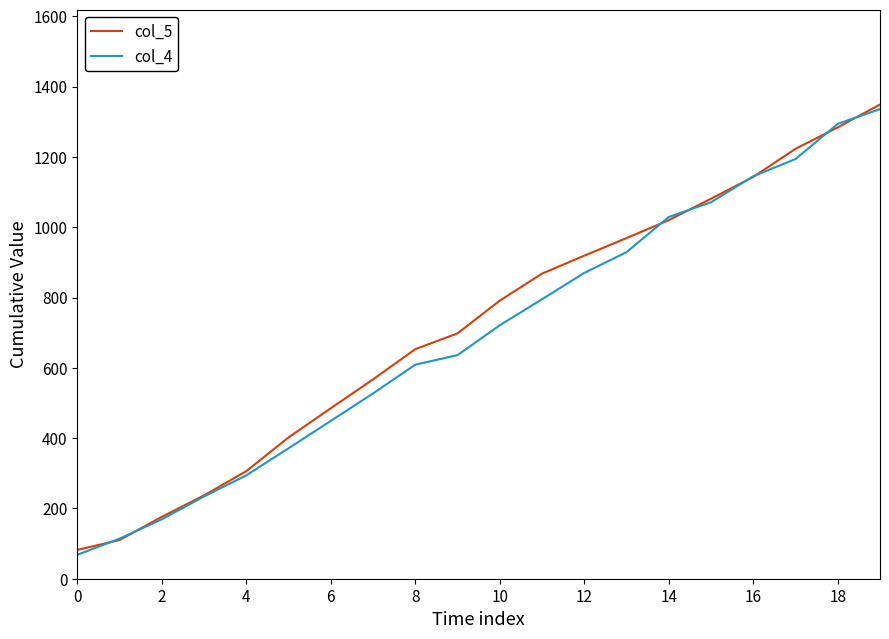

Reading left to right, what are all the values shown in this chart?

col_5: 82	110	176	237	306	402	485	567	653	698	791	868	919	969	1020	1081	1143	1223	1284	1349
col_4: 68	114	169	234	294	371	449	527	609	636	721	795	870	929	1029	1071	1145	1194	1294	1336